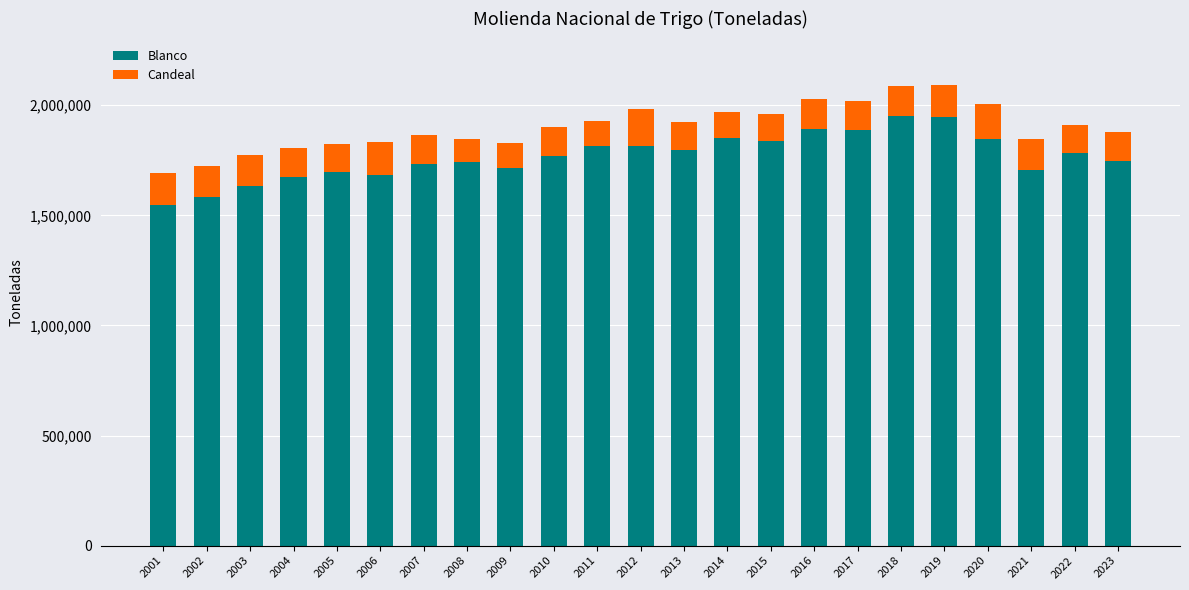

What is the total value across all series at 2003?

1773138